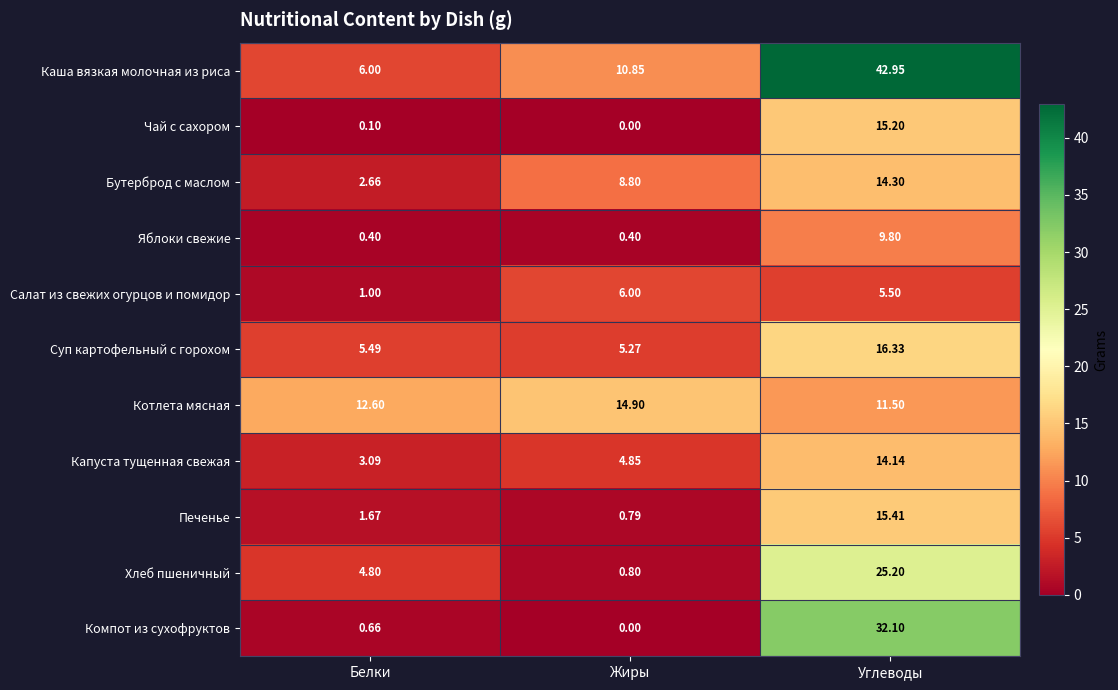

What is the total value across all series at Углеводы?

202.4